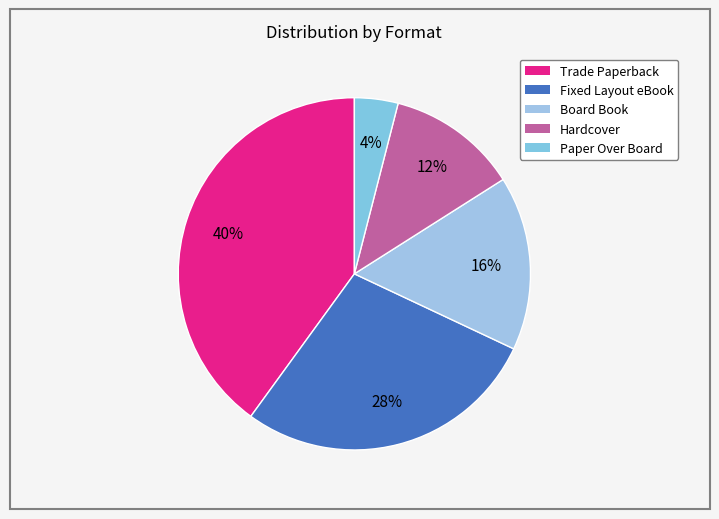

To the nearest percent, what portion does Fixed Layout eBook represent?

28%